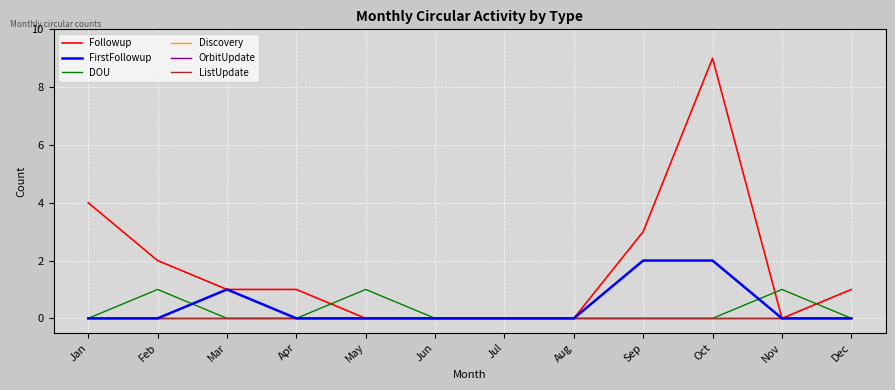

The DOU series shows 1 at Jan. True or false?

False